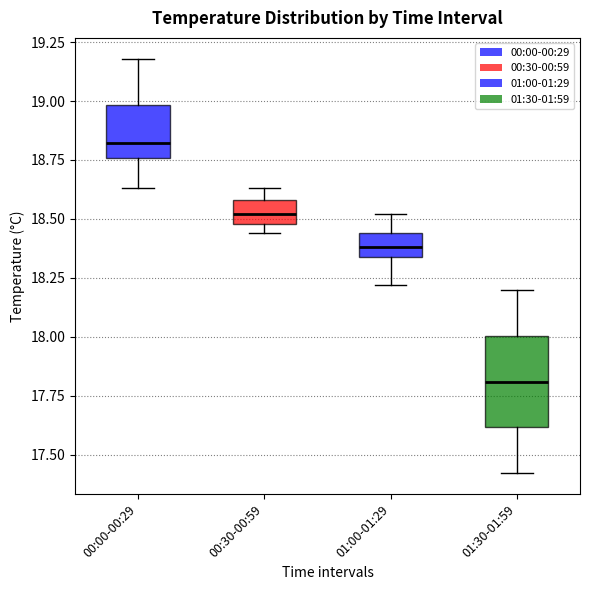

Reading left to right, transcribe this box plot: for each box, give where its median line is, the range the box spans, and where its two whiskers end, as read against the y-axis. The values are not printed on the chart, so give them approximately, as read against the axis.

00:00-00:29: median 18.80, box 18.75 to 19.00, whiskers 18.65 to 19.20
00:30-00:59: median 18.50 (inside the box), box 18.50 to 18.60, whiskers 18.45 to 18.65
01:00-01:29: median 18.40, box 18.35 to 18.45, whiskers 18.20 to 18.50
01:30-01:59: median 17.80, box 17.60 to 18.00, whiskers 17.40 to 18.20